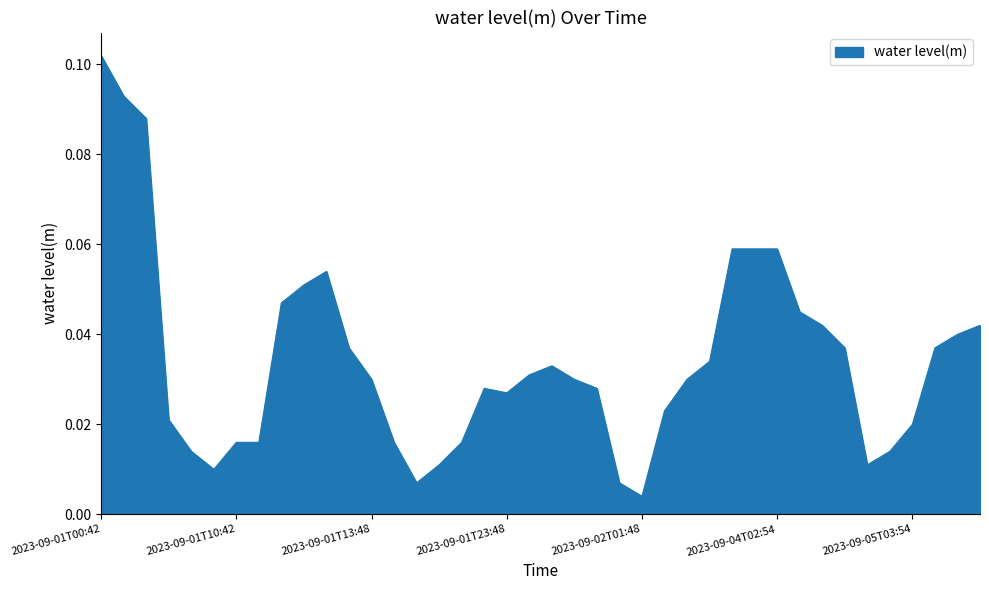

How many categories are shown in the chart?

40